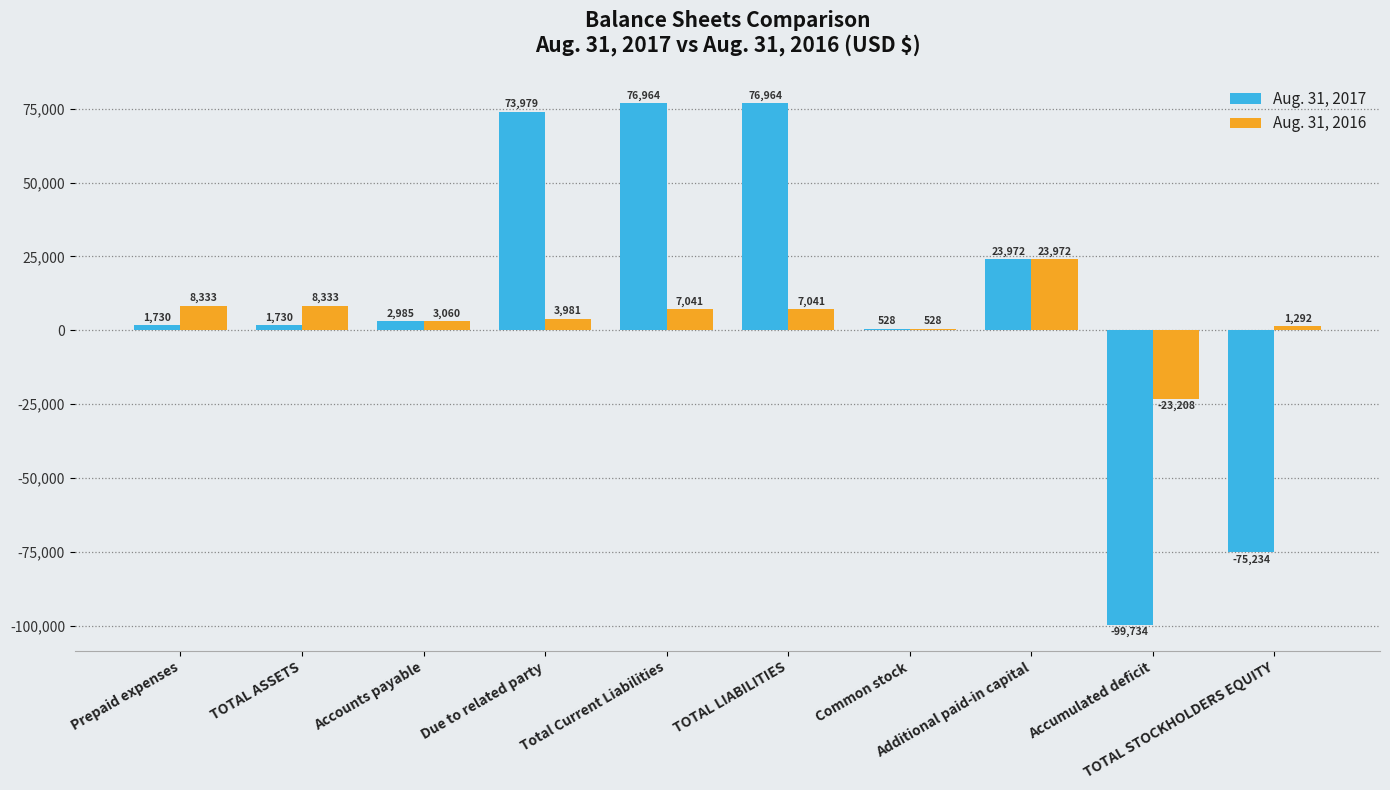

Which series has the largest total across all categories?

Aug. 31, 2017